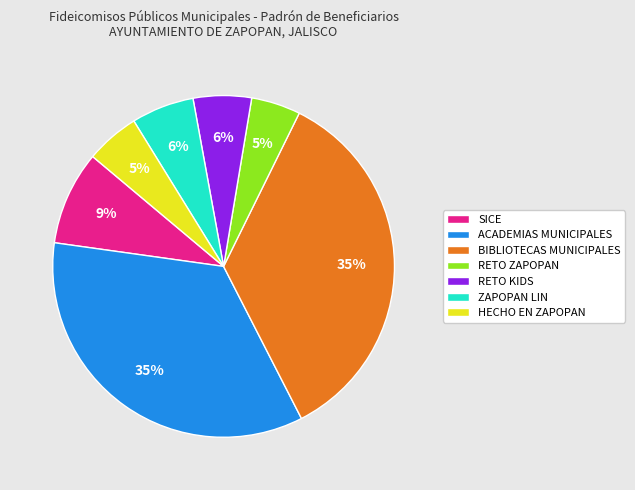

Is there a majority slice in this chart?

No